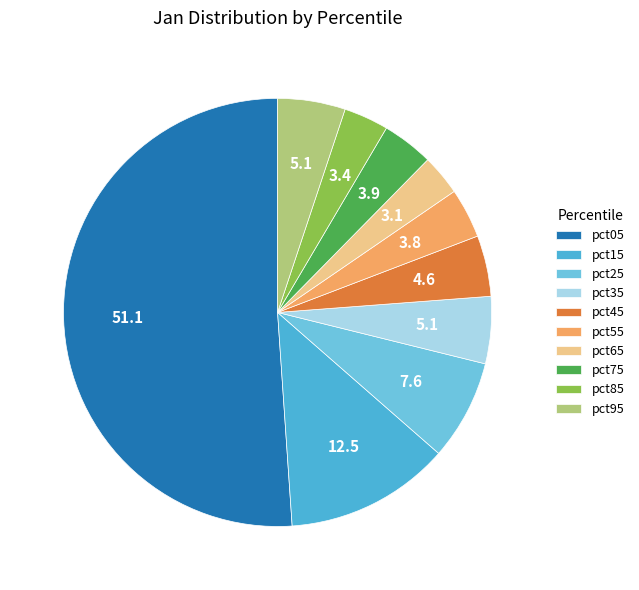

What is the majority slice?

pct05